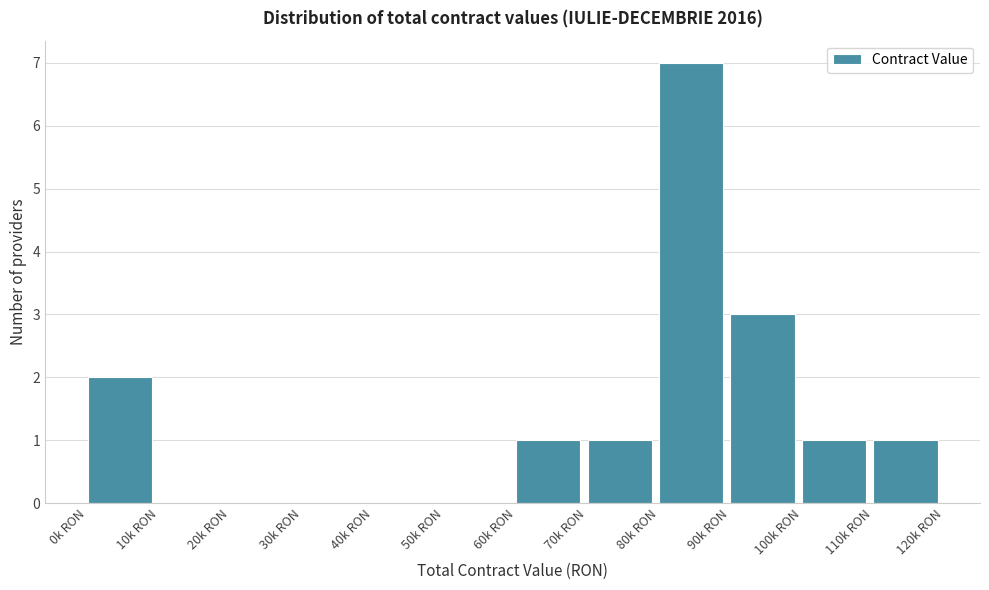

Reading left to right, list all the values displayed in this chart.

0k RON=2	10k RON=0	20k RON=0	30k RON=0	40k RON=0	50k RON=0	60k RON=1	70k RON=1	80k RON=7	90k RON=3	100k RON=1	110k RON=1